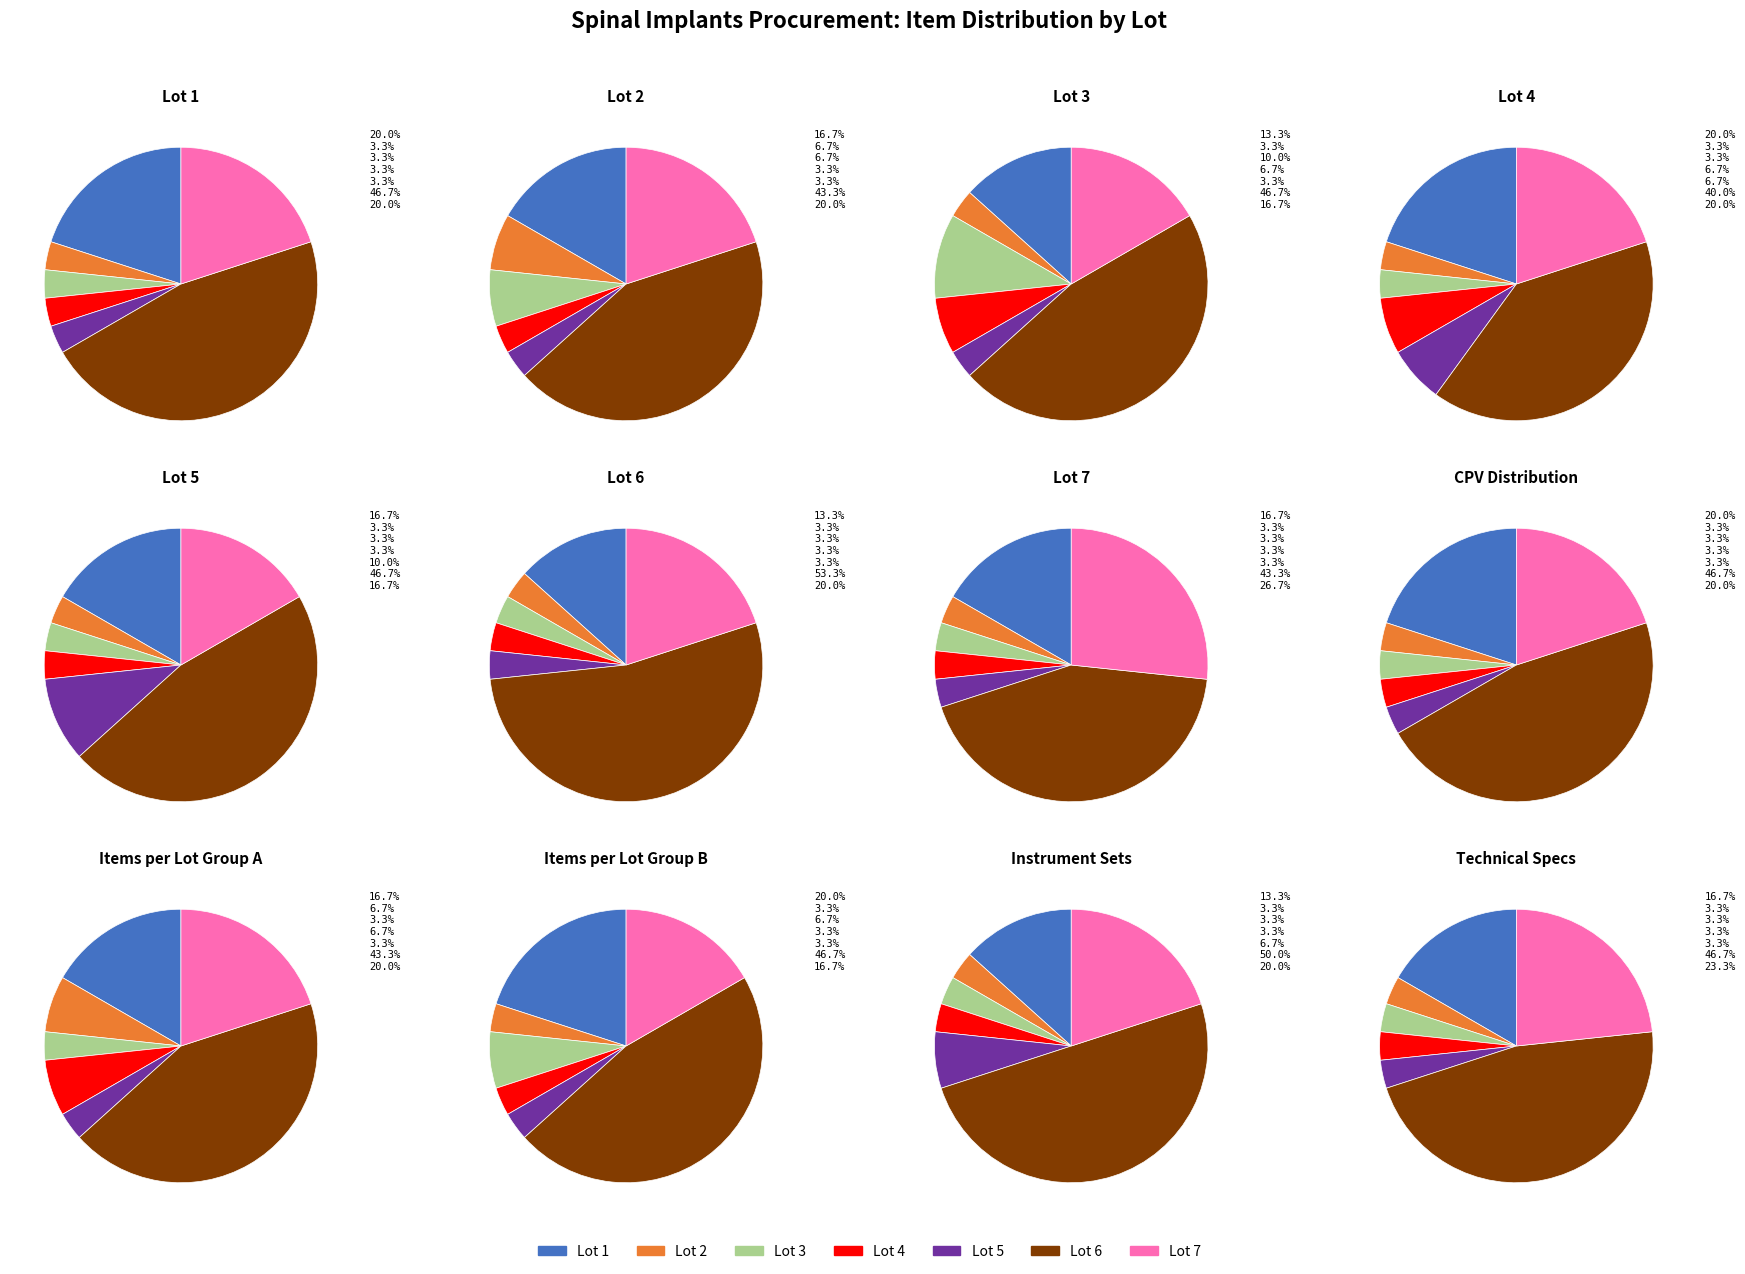

Approximately how many times larger is the value at Lot 6 compared to Lot 1?

2.3